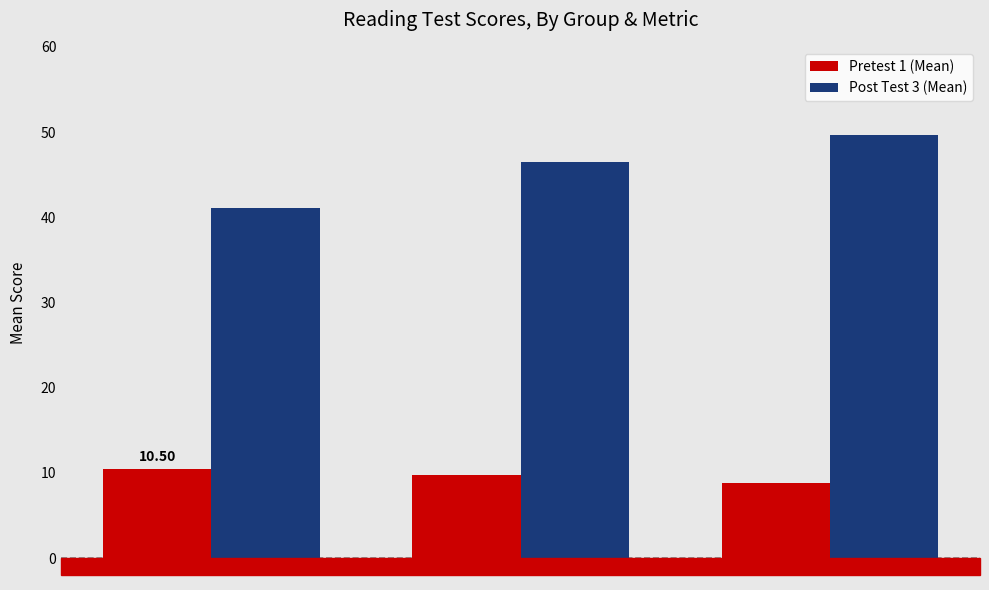

Rank the categories by Post Test 3 (Mean) value from highest to lowest.

Strat, DRTA, Basal